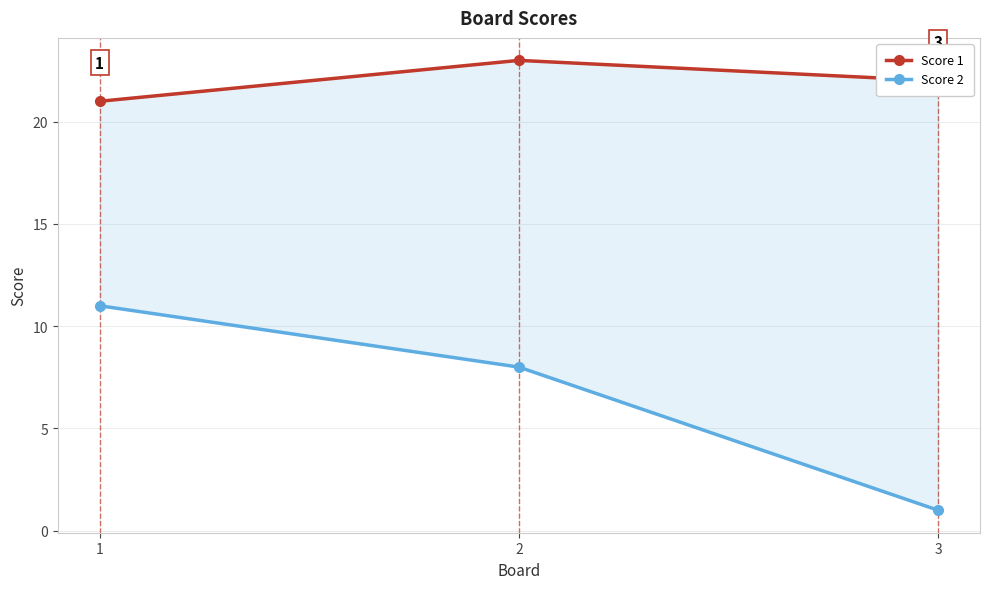

Reading right to left, list all the values displayed in this chart.

Score 1: 3=22	2=23	1=21
Score 2: 3=1	2=8	1=11